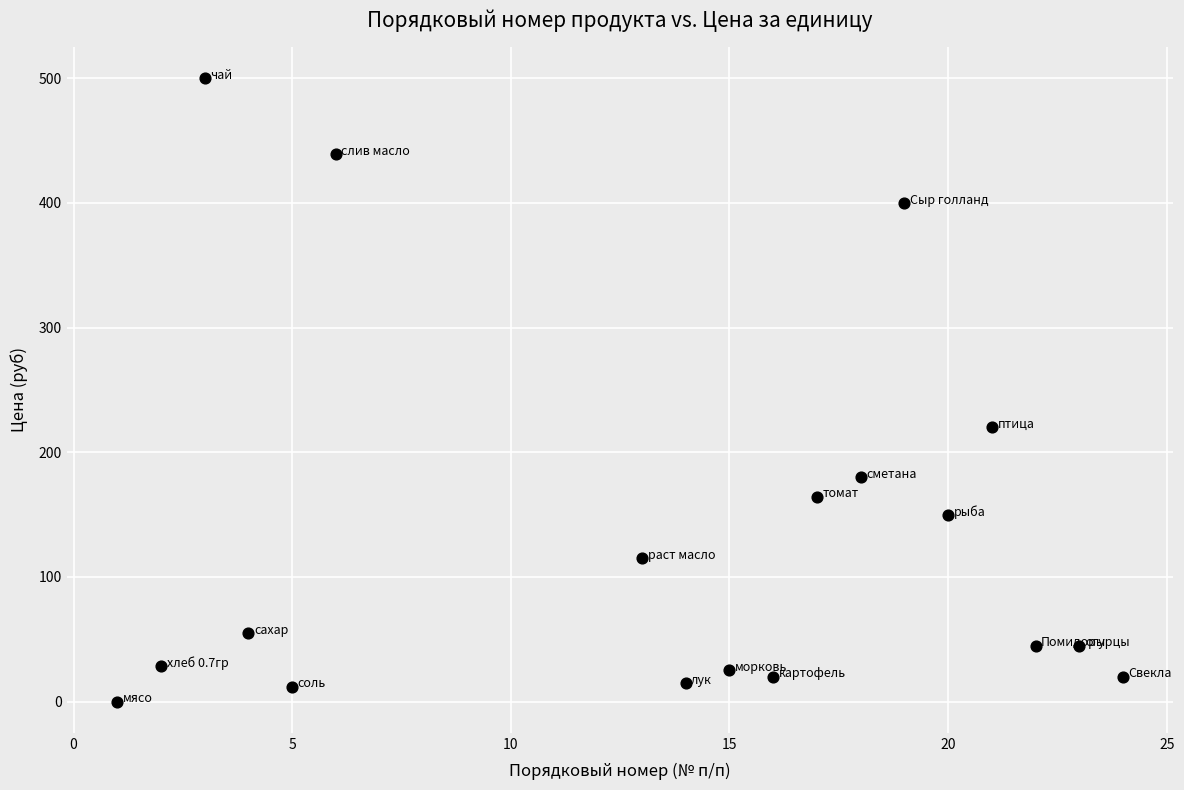

What Y value in the scatter plot is closest to 250?

220.0